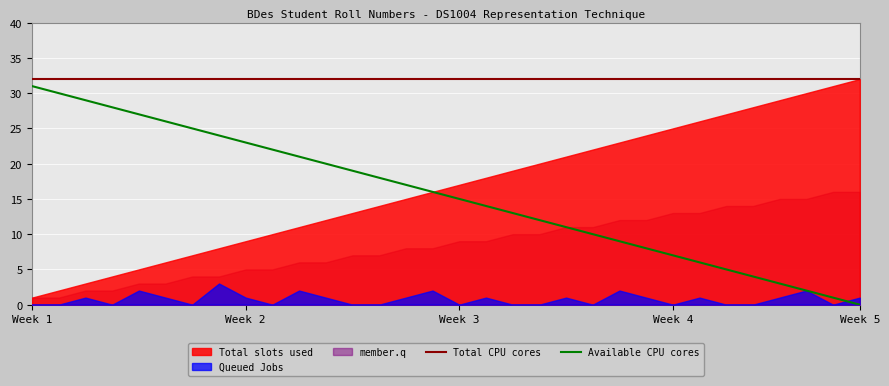

True or false: Total CPU cores has a value of 55 at 19.

False